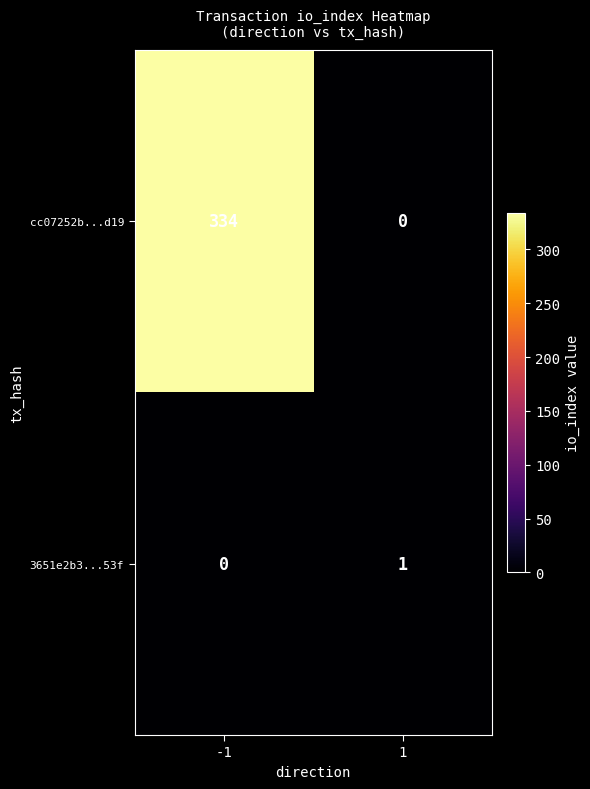

What is the difference between the maximum and minimum values in the cc07252b...d19 series?

334